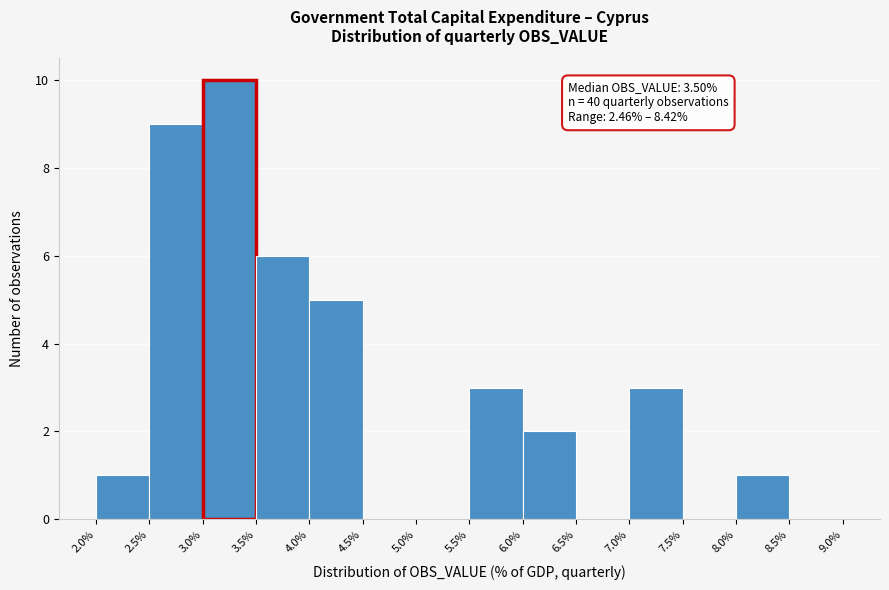

Which range on the x-axis has the tallest bar?

3.0% to 3.5%